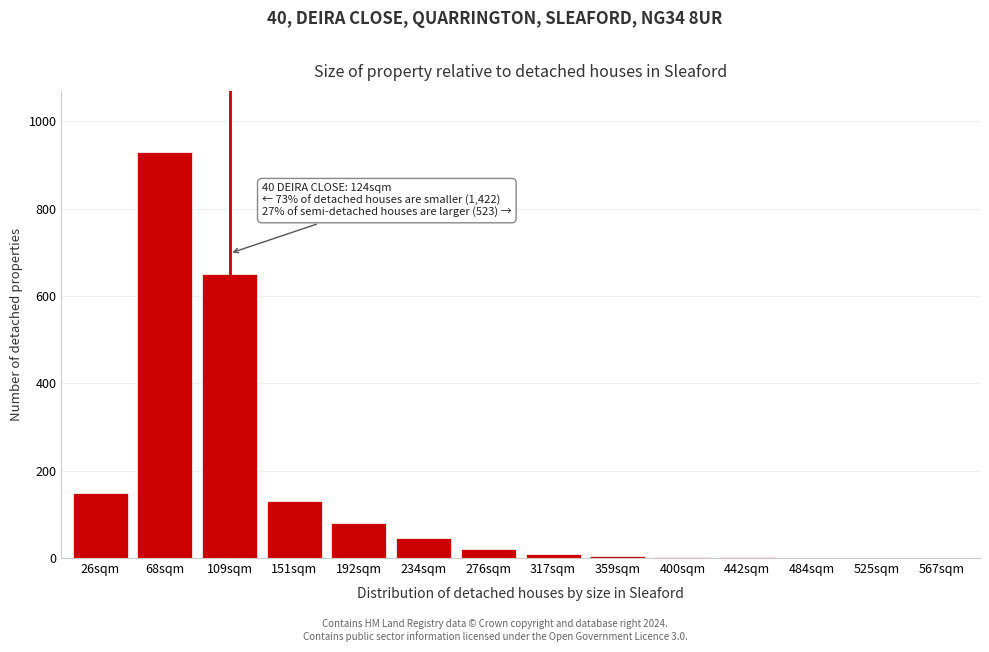

True or false: the data shows 10 at 317sqm.

True